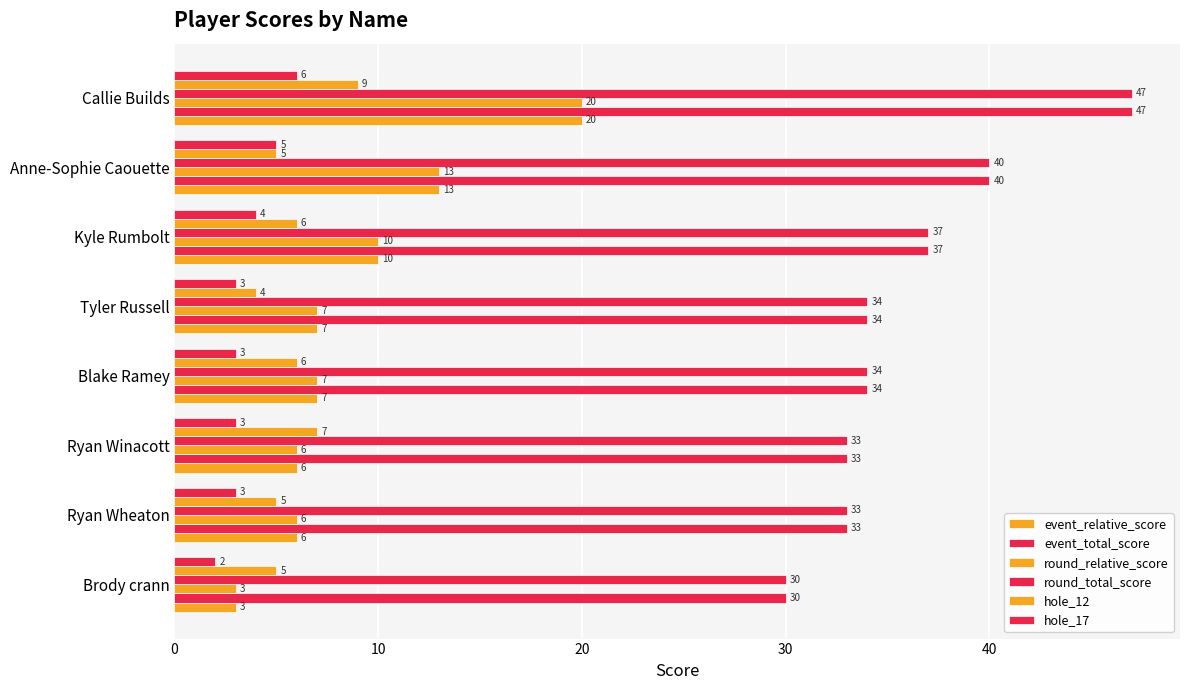

How many data points does each series have?

8